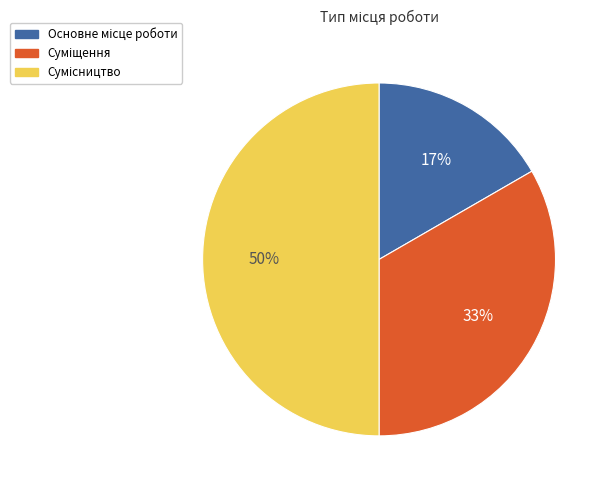

To the nearest percent, what is the difference between the largest and smallest slice percentages?

33%